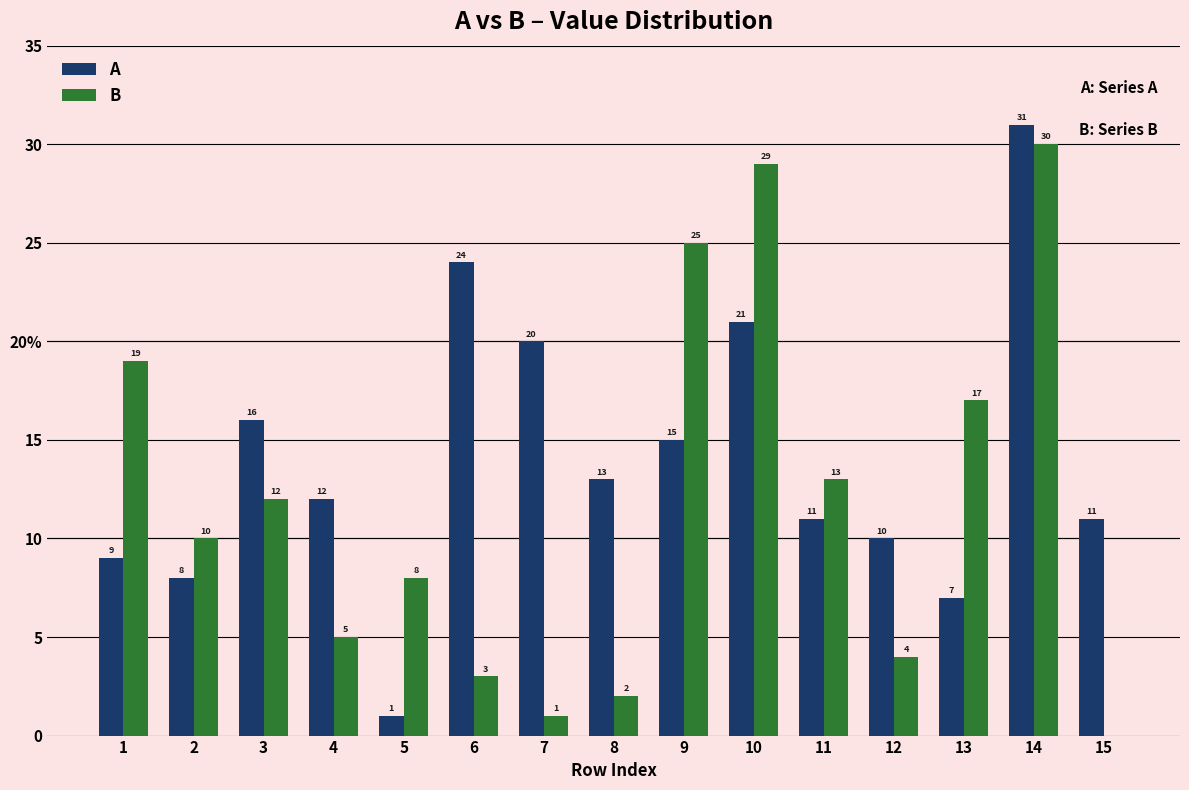

What is the sum of all A values?

209